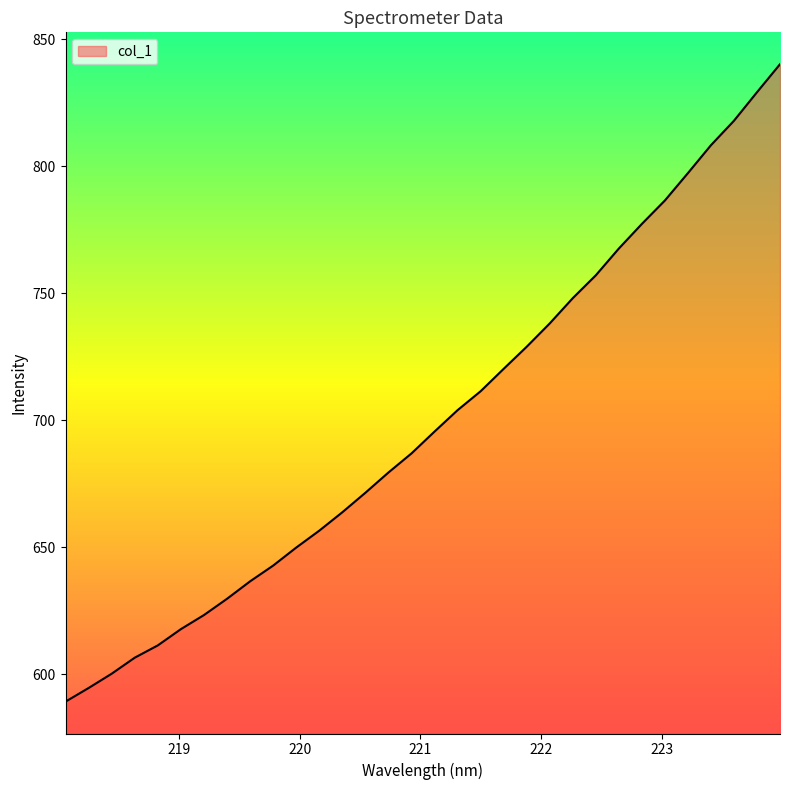

What is the greatest value displayed?

840.2